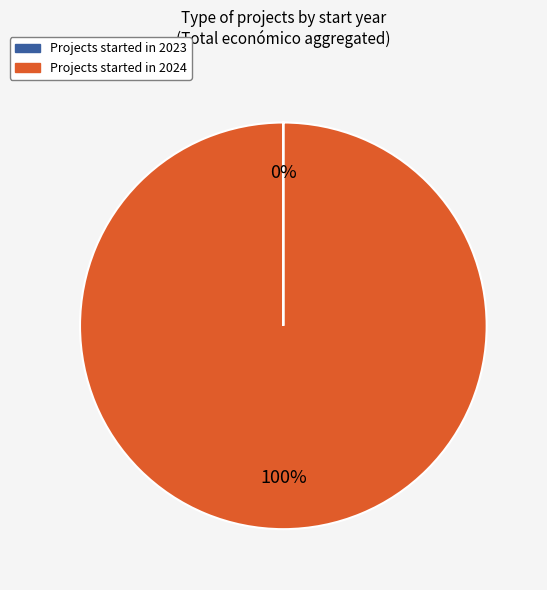

To the nearest percent, what is the average slice percentage?

50%